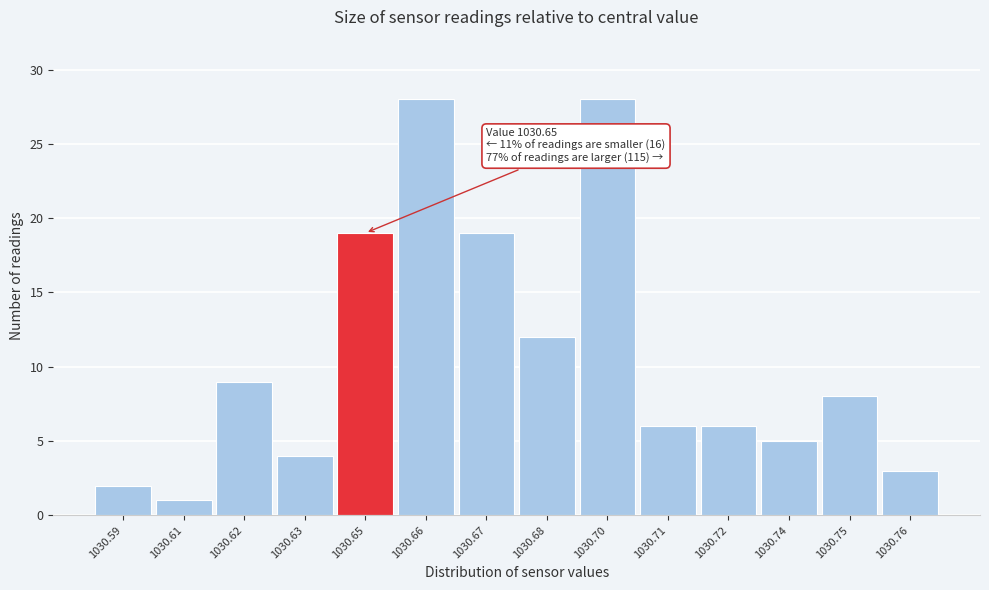

Reading left to right, list all the values displayed in this chart.

1030.59=2	1030.61=1	1030.62=9	1030.63=4	1030.65=19	1030.66=28	1030.67=19	1030.68=12	1030.70=28	1030.71=6	1030.72=6	1030.74=5	1030.75=8	1030.76=3